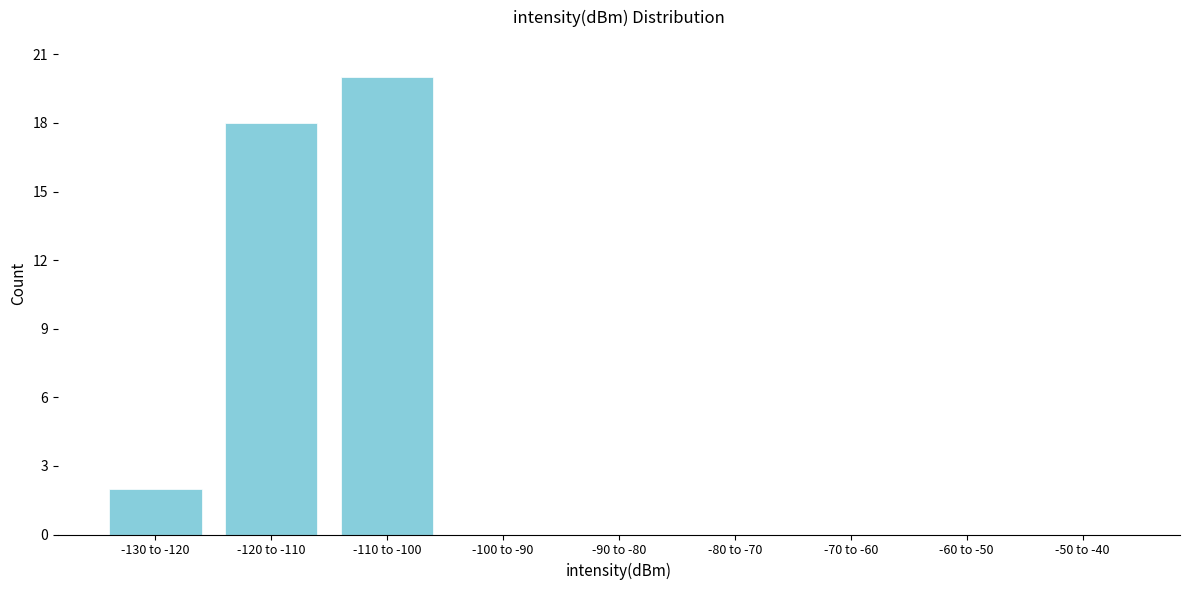

Reading left to right, list all the values displayed in this chart.

-130 to -120=2	-120 to -110=18	-110 to -100=20	-100 to -90=0	-90 to -80=0	-80 to -70=0	-70 to -60=0	-60 to -50=0	-50 to -40=0